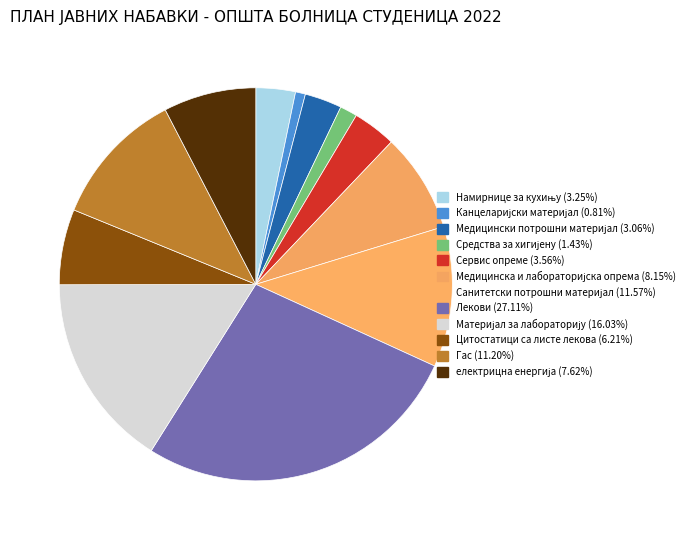

To the nearest percent, what portion does Средства за хигијену represent?

1%